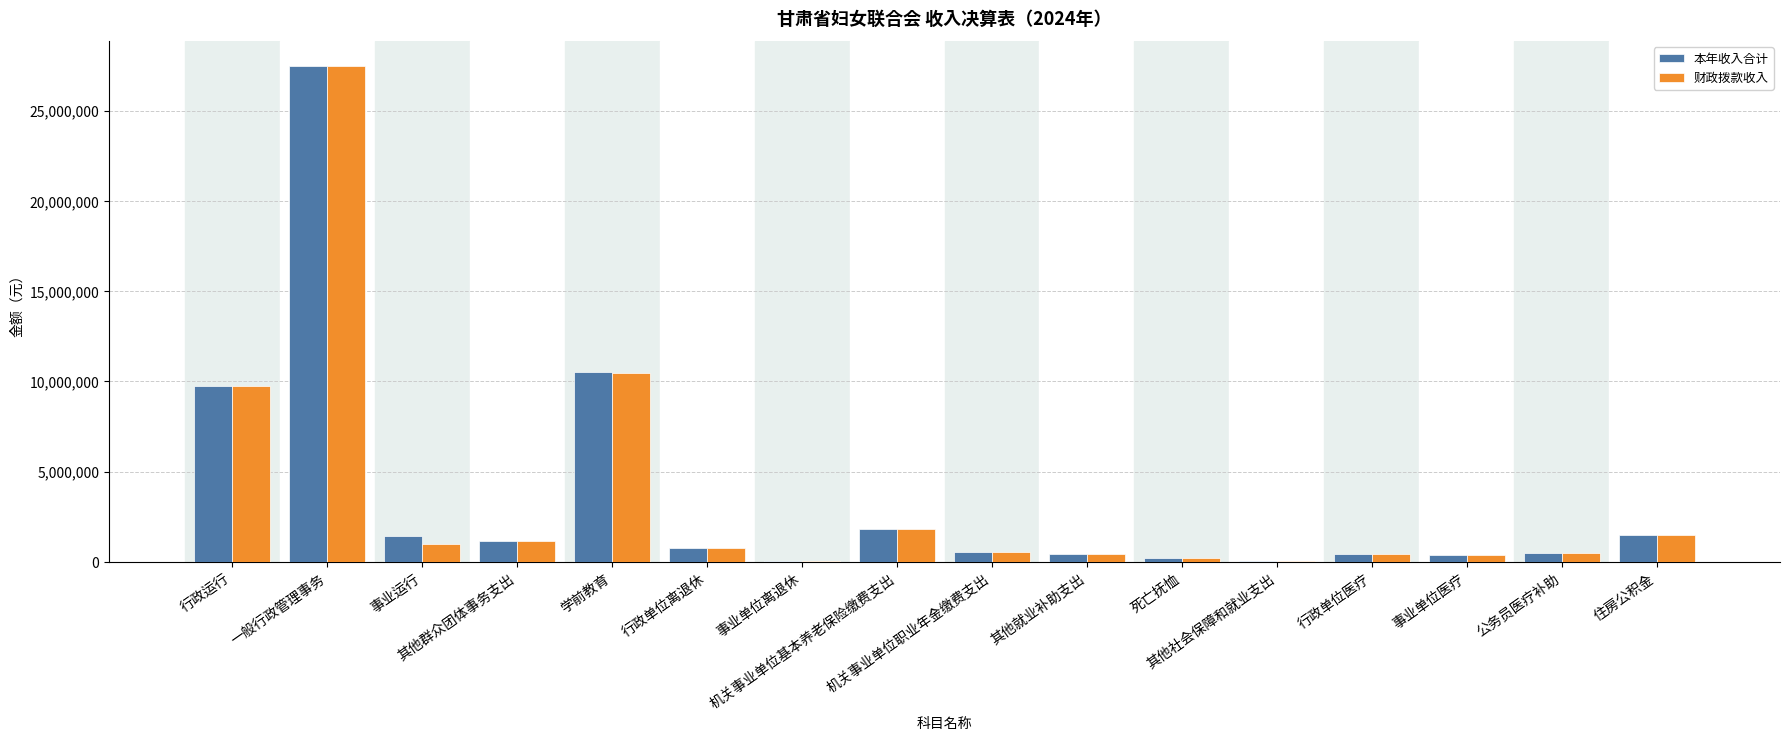

How many categories are shown in the chart?

16